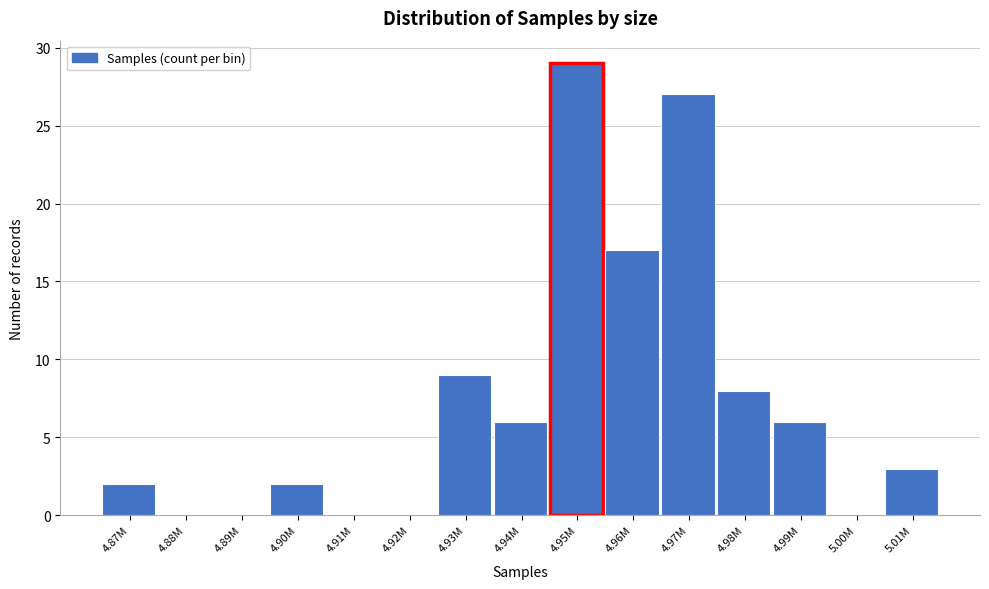

Reading left to right, list all the values displayed in this chart.

4.87M=2	4.88M=0	4.89M=0	4.90M=2	4.91M=0	4.92M=0	4.93M=9	4.94M=6	4.95M=29	4.96M=17	4.97M=27	4.98M=8	4.99M=6	5.00M=0	5.01M=3